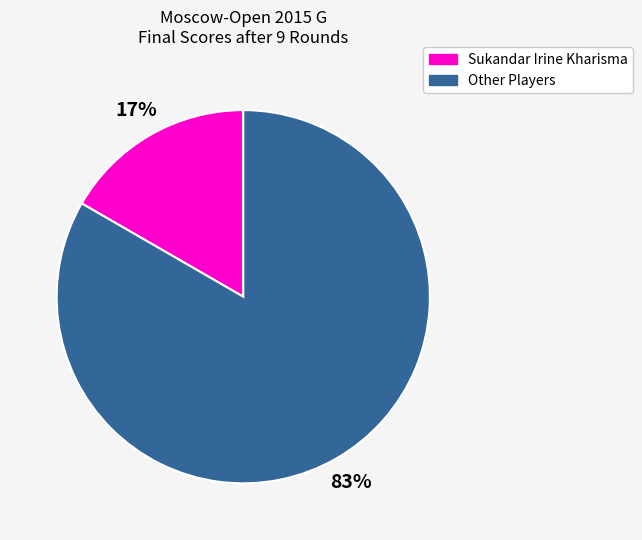

Rank the categories by value from highest to lowest.

Other Players, Sukandar Irine Kharisma